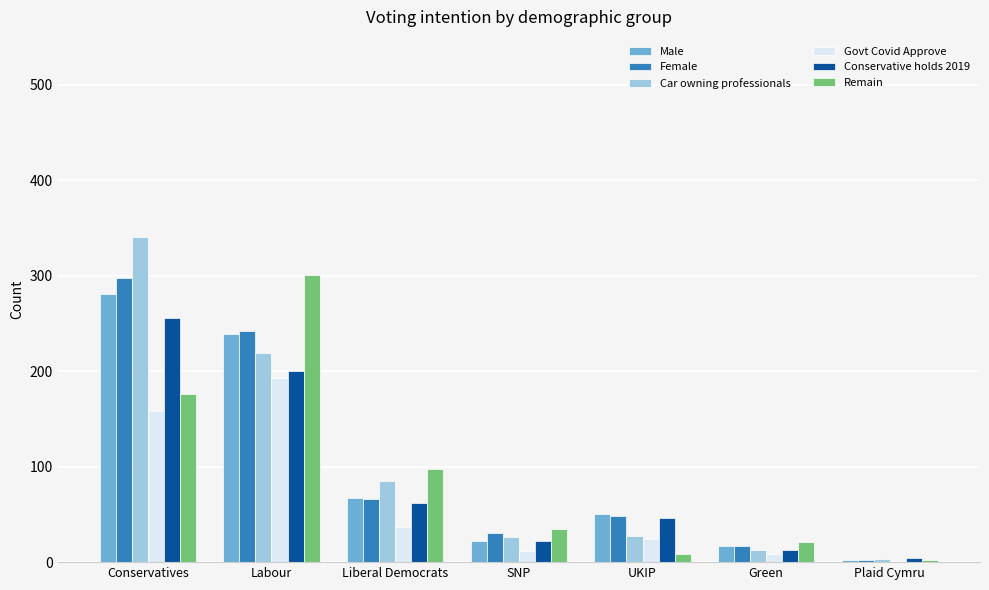

Does the chart contain stacked bars?

No